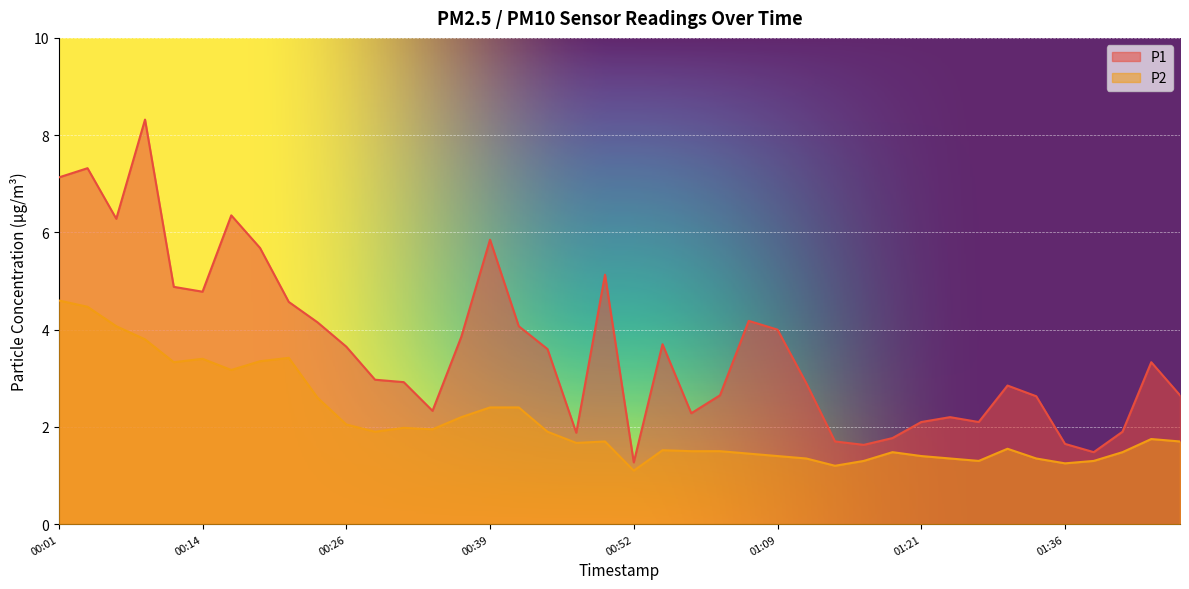

True or false: P1 and P2 intersect in this chart.

False